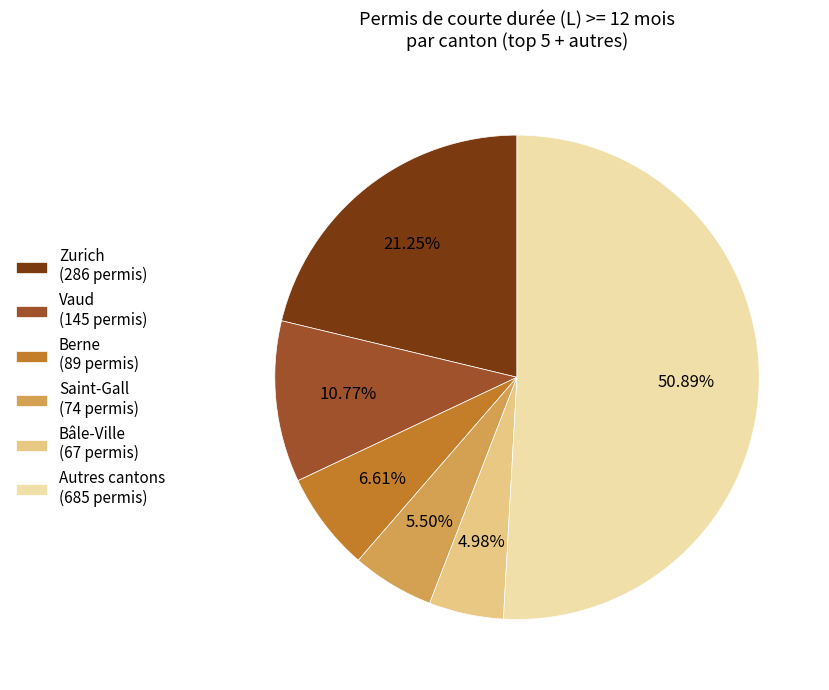

Which has a higher value, Saint-Gall (74 permis) or Vaud (145 permis)?

Vaud (145 permis)